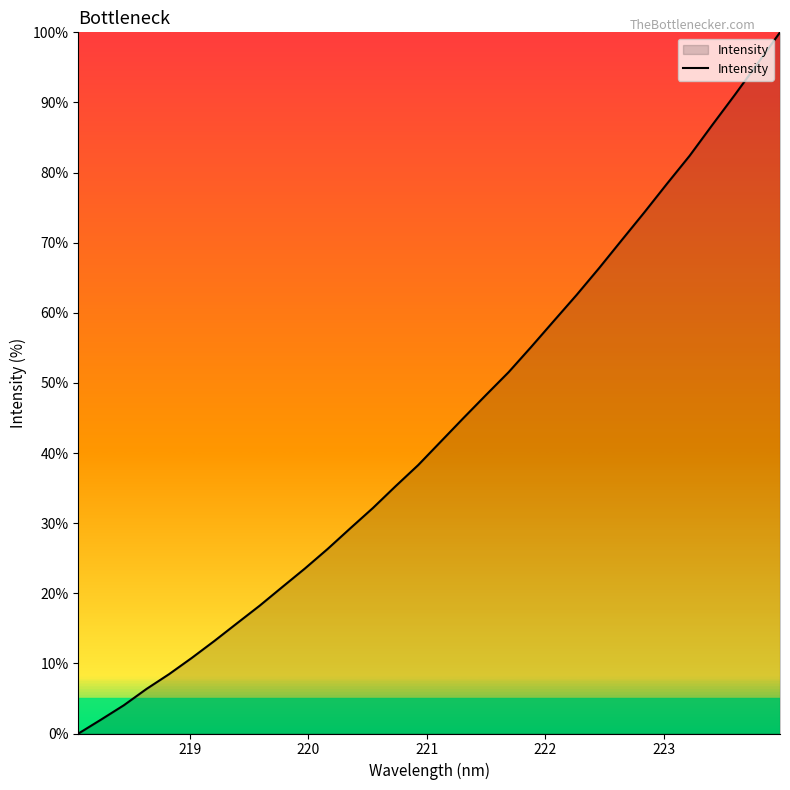

What is the greatest value displayed?

100.0